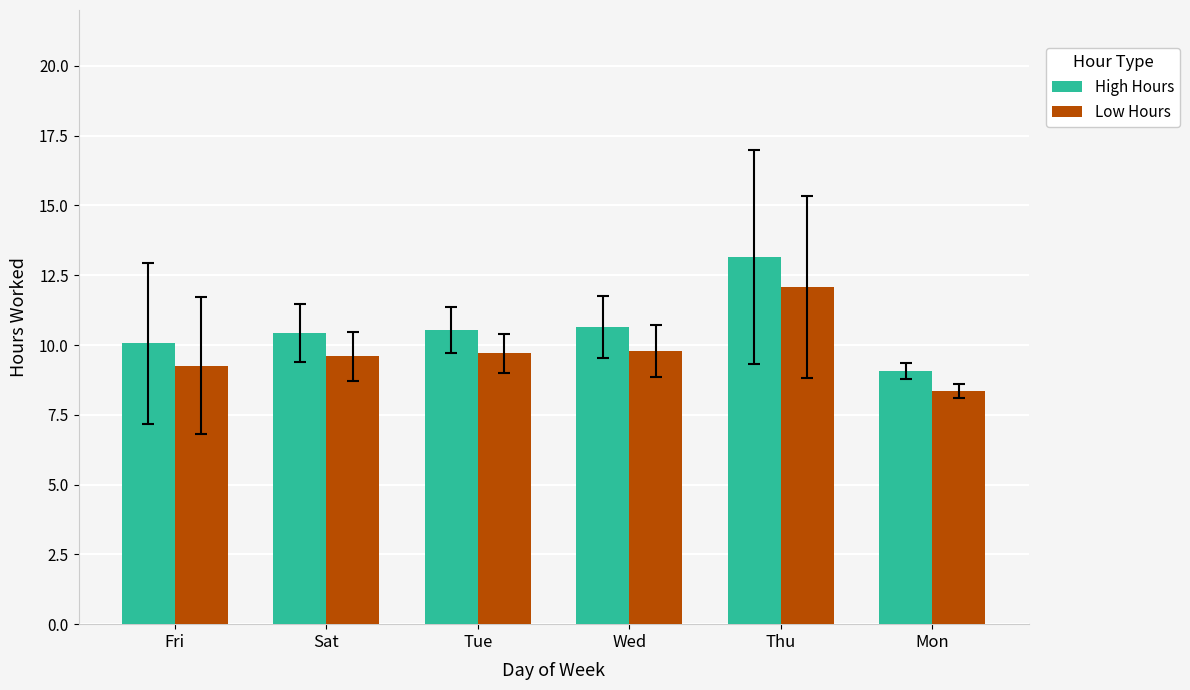

At which category is the sum across all series the highest?

Thu